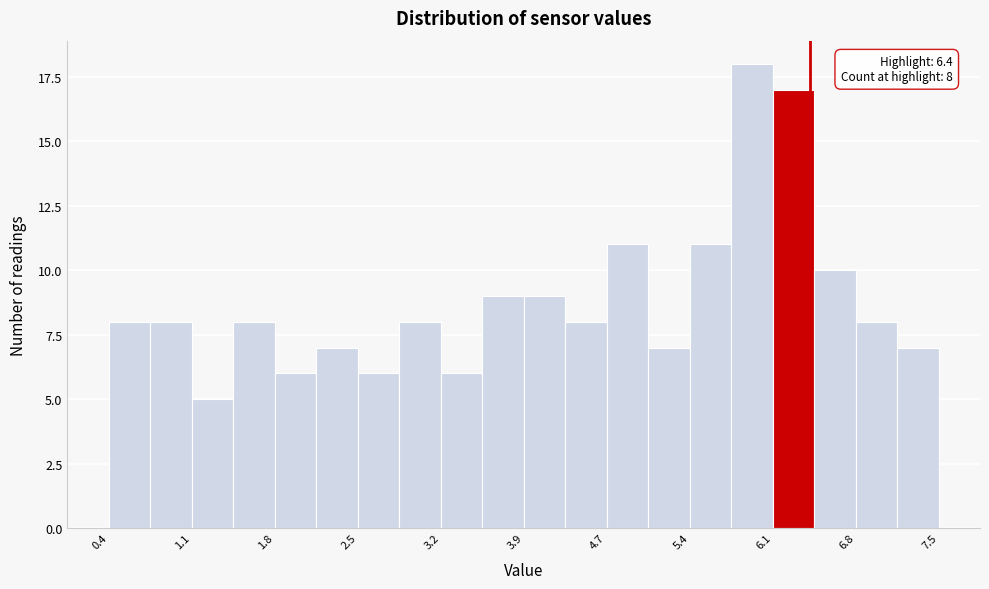

Read against the x-axis, roughly where is the centre of the tallest bar?

5.9